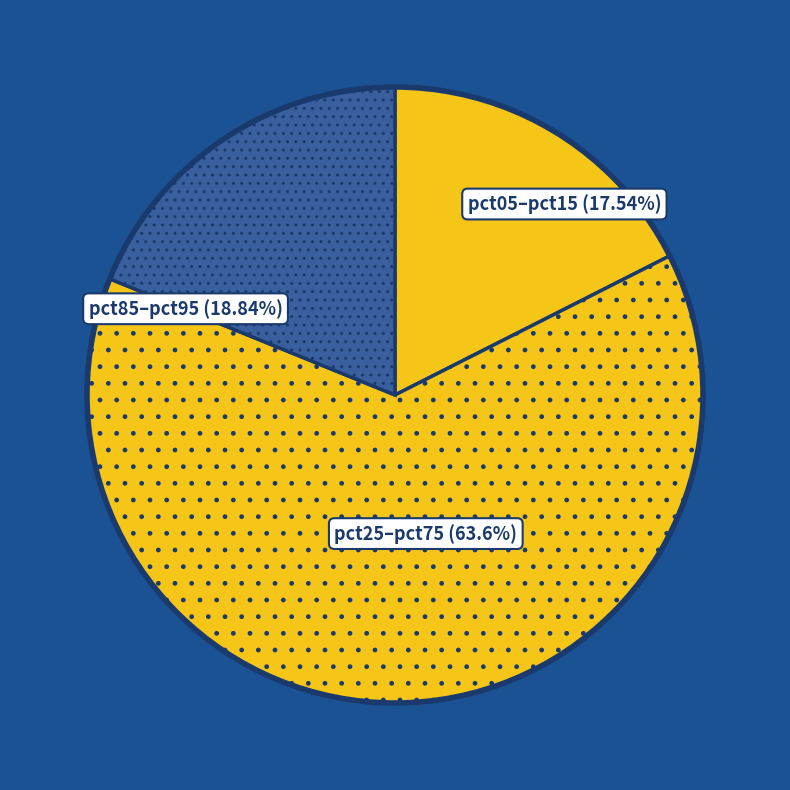

Which category has the smallest portion of the pie?

pct05